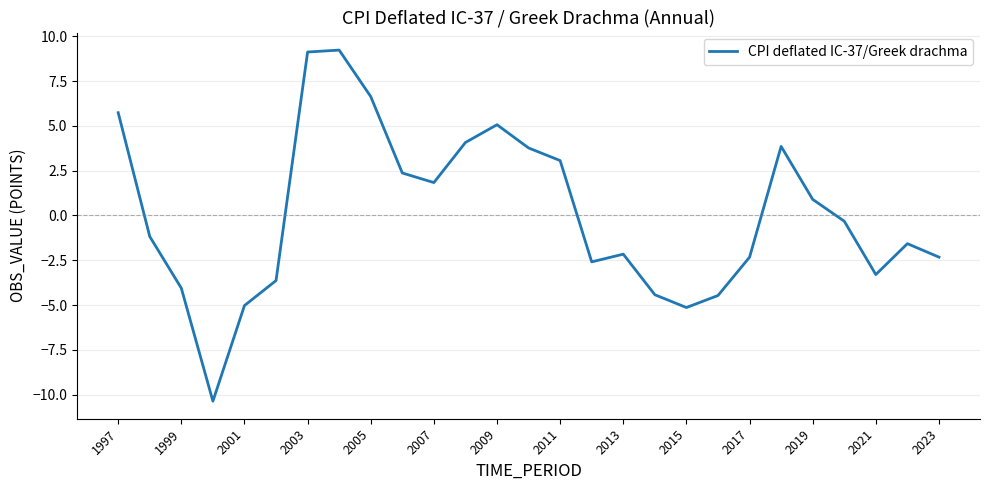

What is the difference between the maximum and minimum values?

19.6